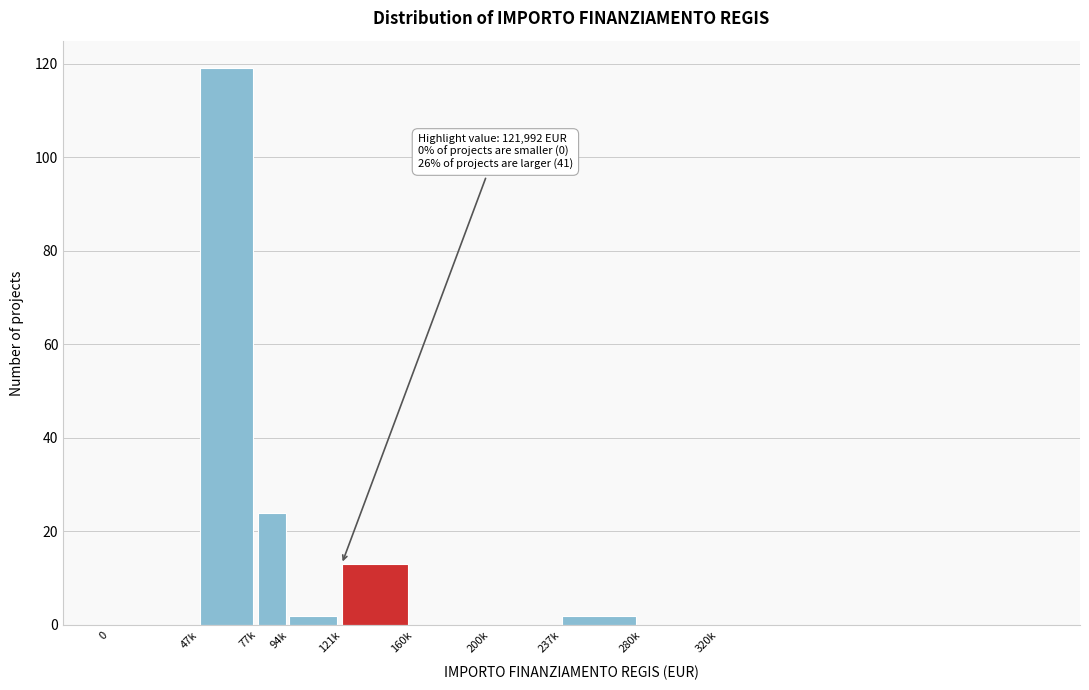

Reading left to right, transcribe all the data shown in this chart.

0=0	47k=119	77k=24	94k=2	121k=13	160k=0	200k=0	237k=2	280k=0	320k=0